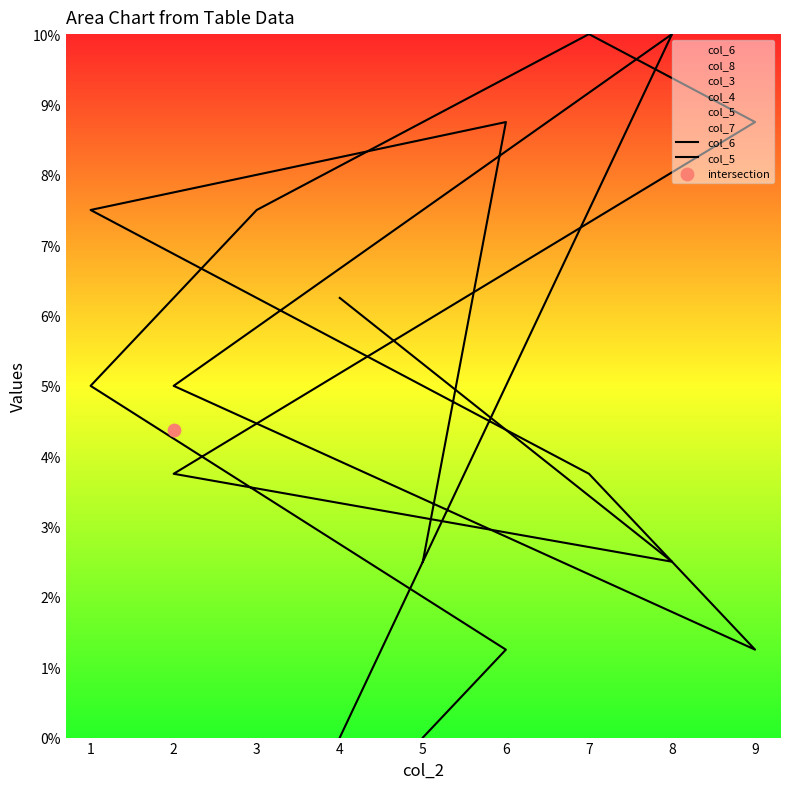

Which series has the largest total across all categories?

col_6